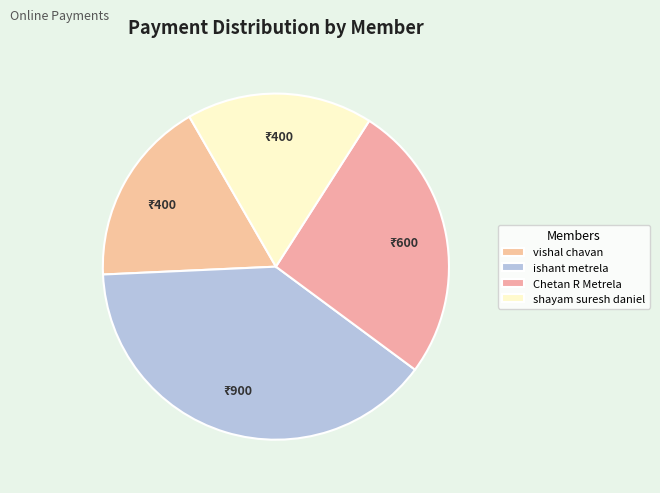

How many segments does this pie chart have?

4